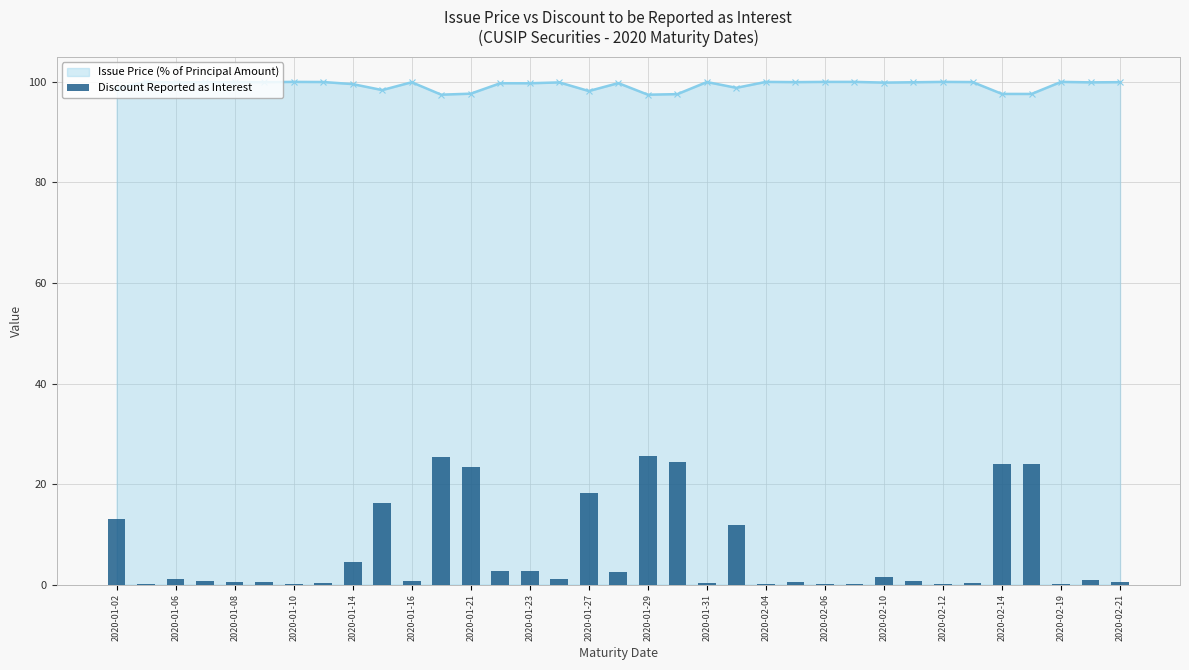

True or false: Issue Price (% of Principal Amount) has a value of 50.0 at 2020-02-10.

False